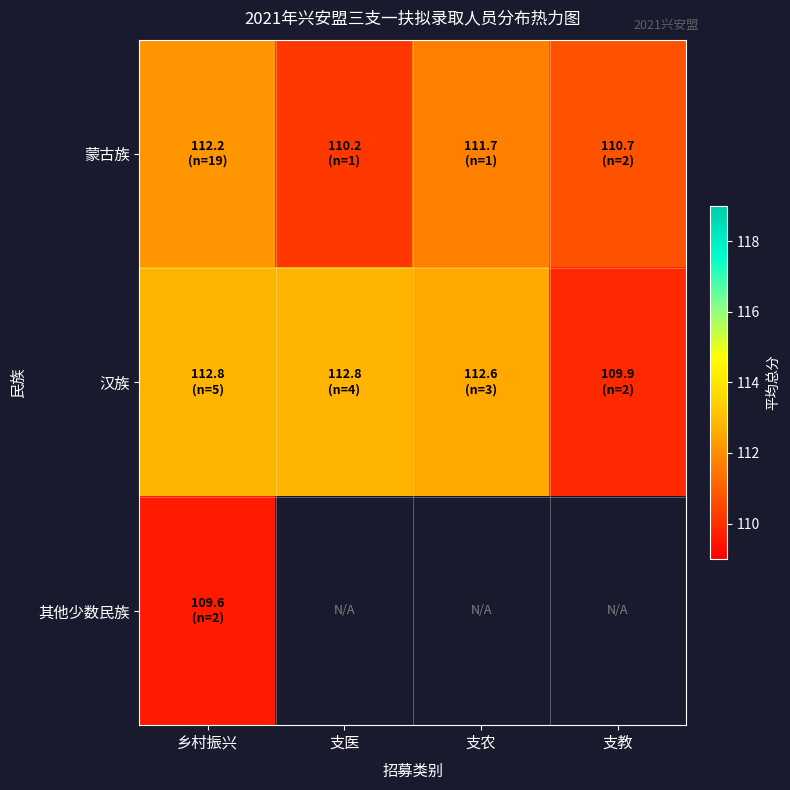

What is the difference between the maximum and minimum values in the 汉族 series?

2.9